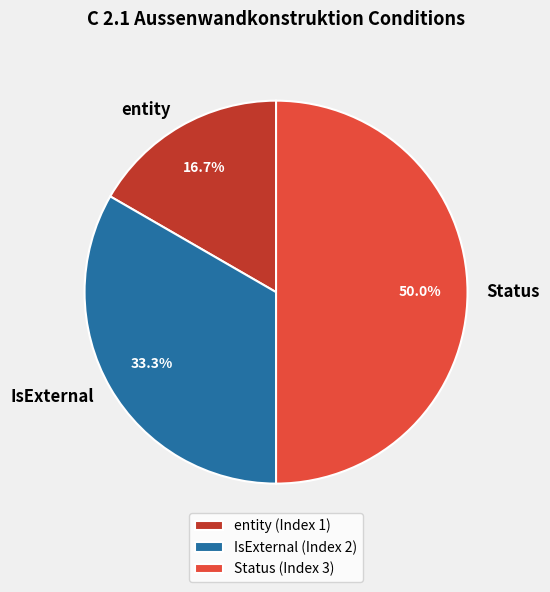

To the nearest percent, what is the difference between the largest and smallest slice percentages?

33%